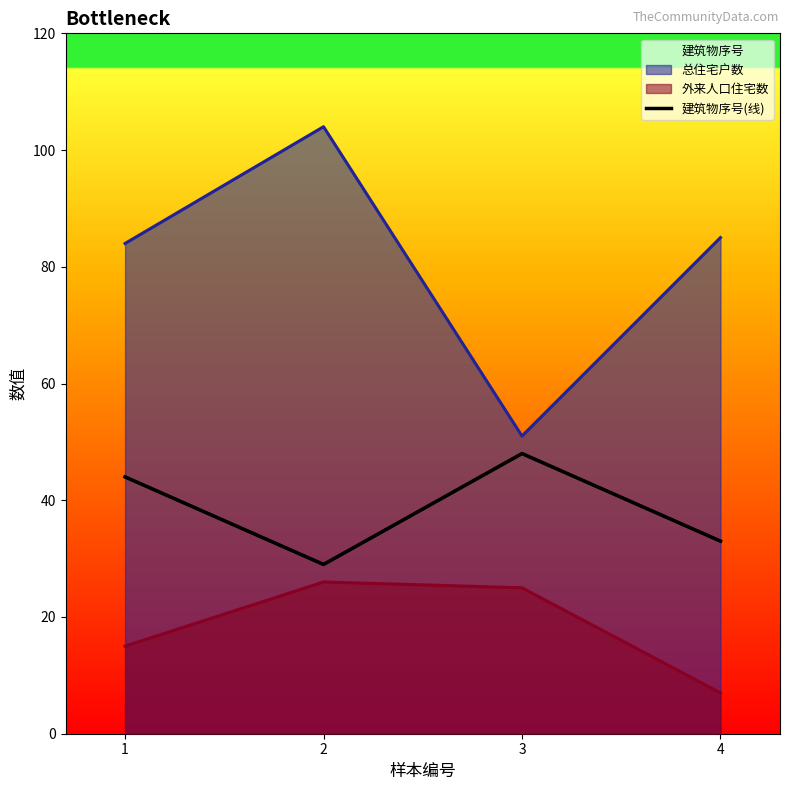

Where is the first local maximum?

3